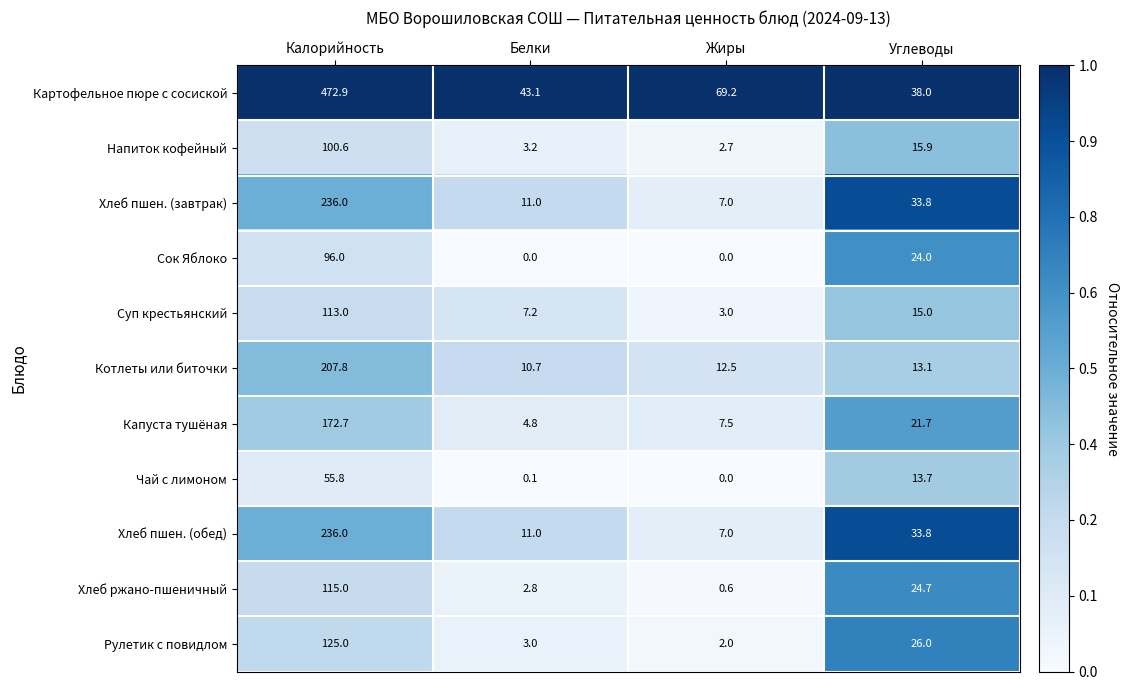

What is the maximum value shown in the chart?

472.9